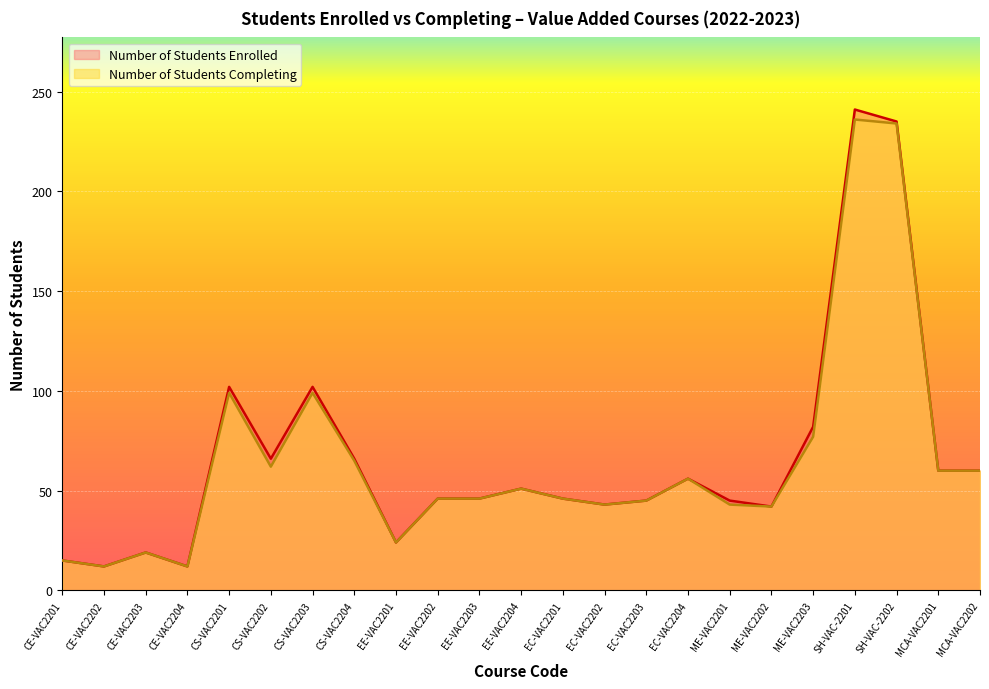

Rank the series by their average value, from highest to lowest.

Number of Students Enrolled, Number of Students Completing